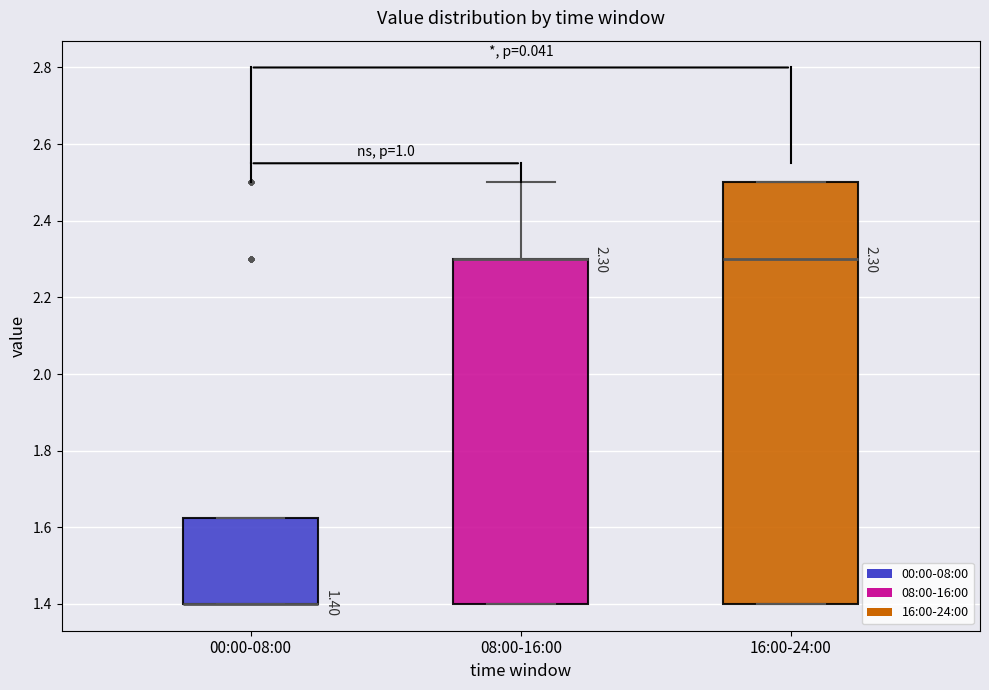

Comparing the boxes themselves (not the whiskers), which one is the tallest?

16:00-24:00